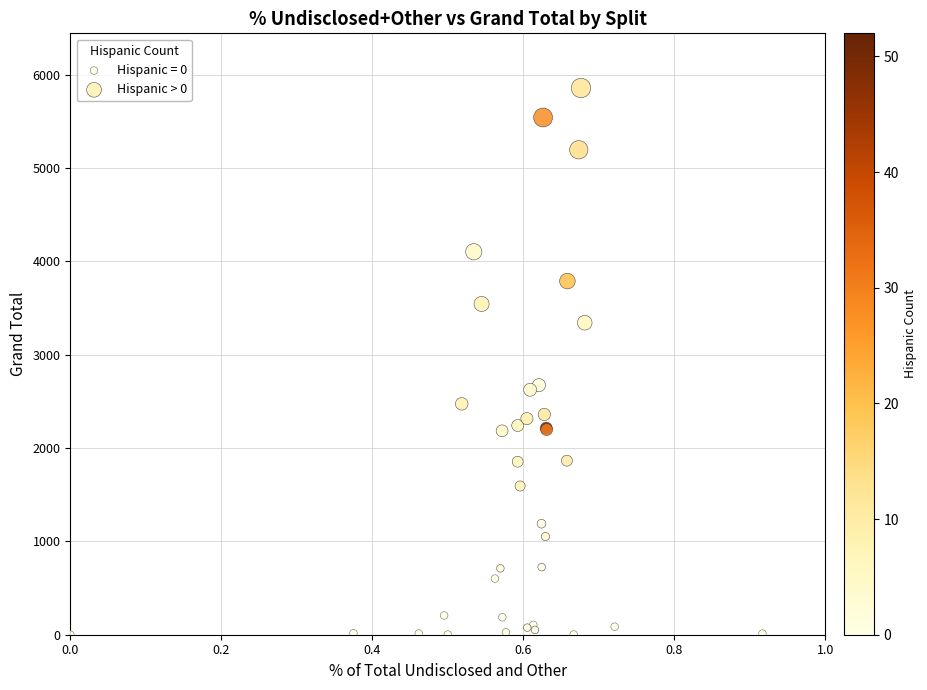

Which series has the widest spread of Y values?

Hispanic > 0